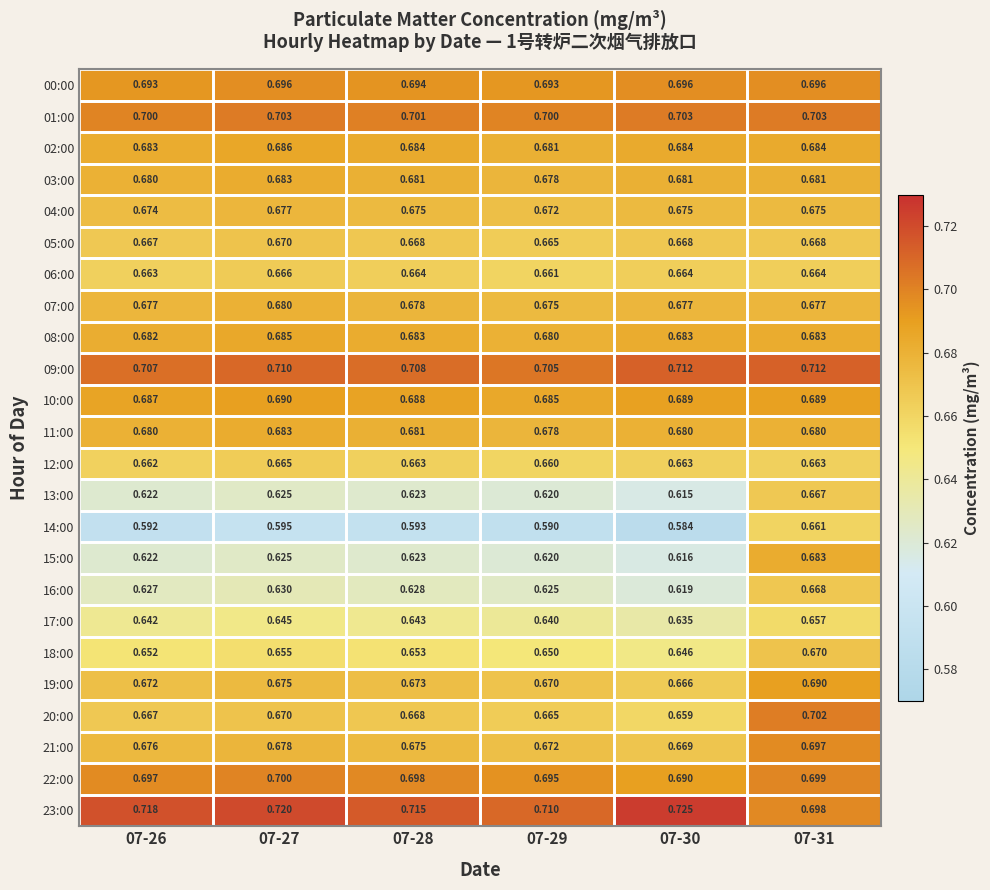

Between 07-29 and 07-31, which series saw the biggest shift?

14:00